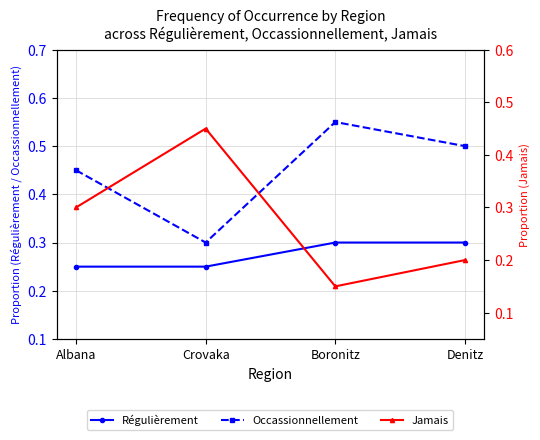

What is the average value of the Régulièrement series?

0.3